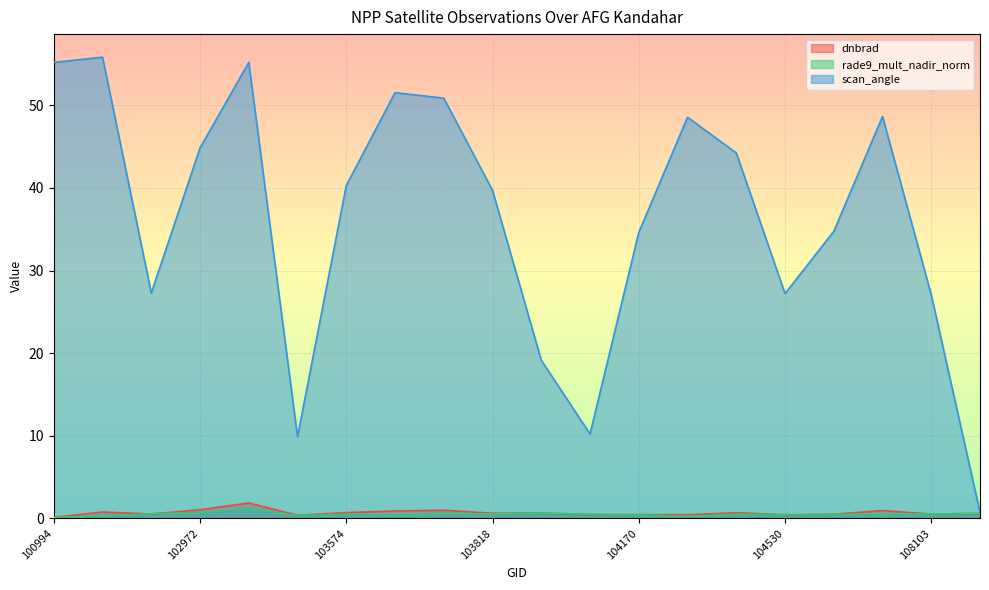

At which category does the chart reach its minimum across all series?

100994